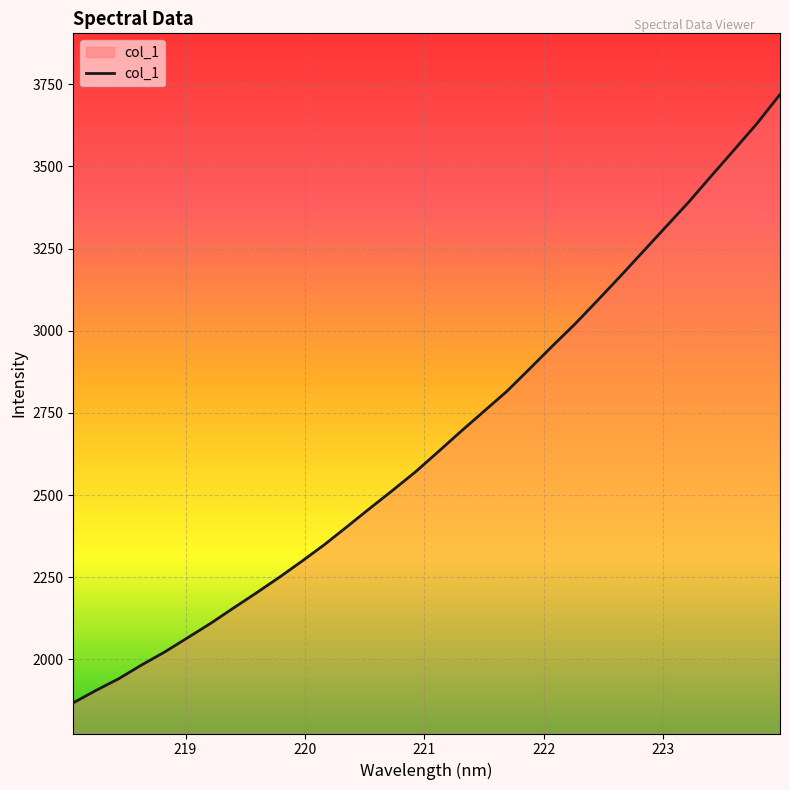

What is the difference between the maximum and minimum values?

1850.7